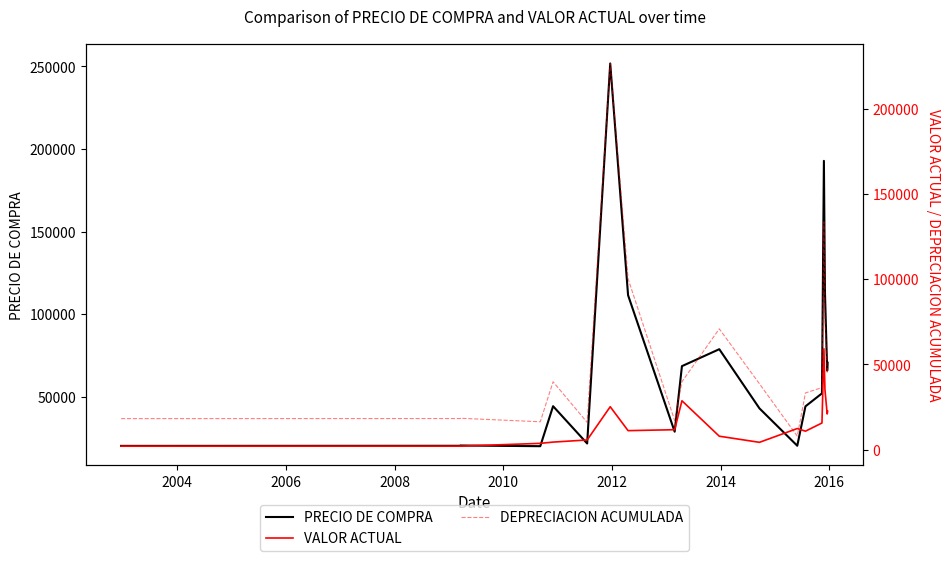

What is the maximum value for VALOR ACTUAL?

59188.4